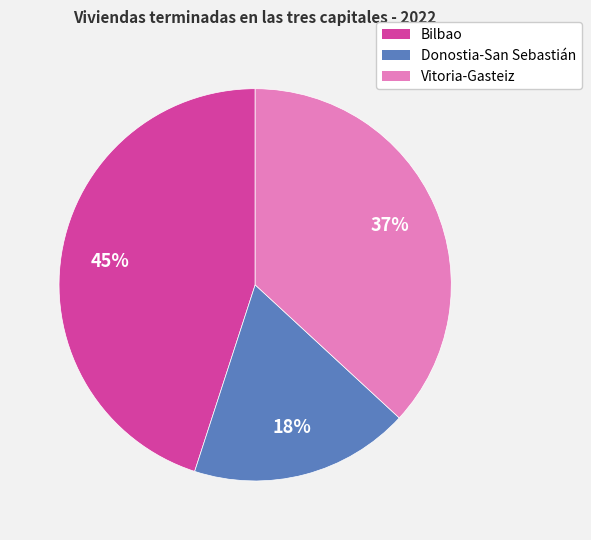

Is it true that Vitoria-Gasteiz is 37% of the pie?

True